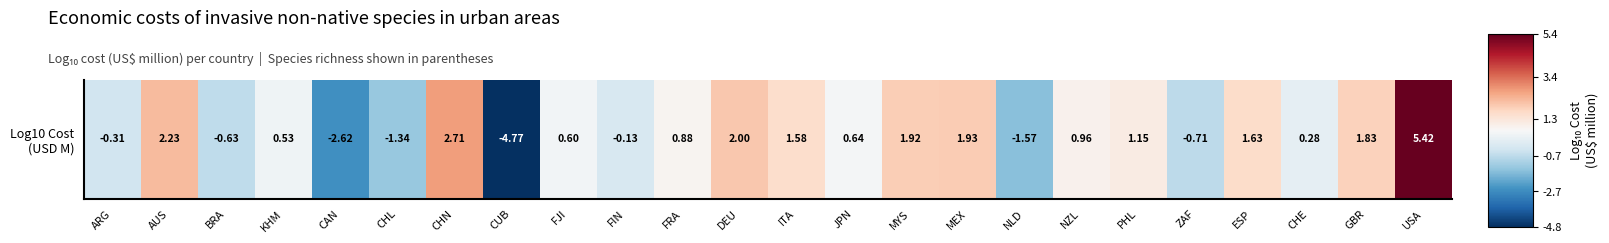

What is the greatest value displayed?

5.4